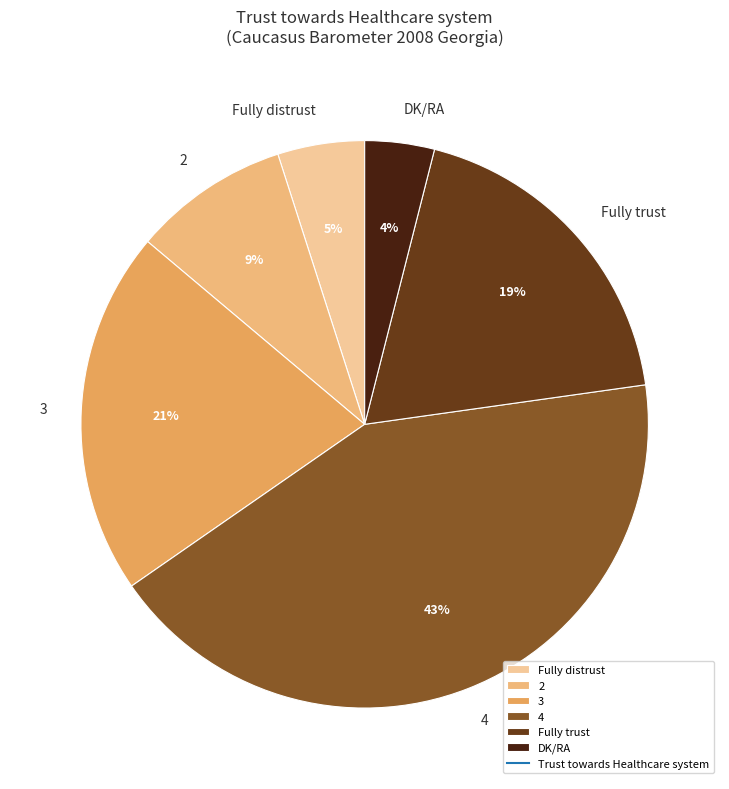

Which category has the smallest portion of the pie?

DK/RA